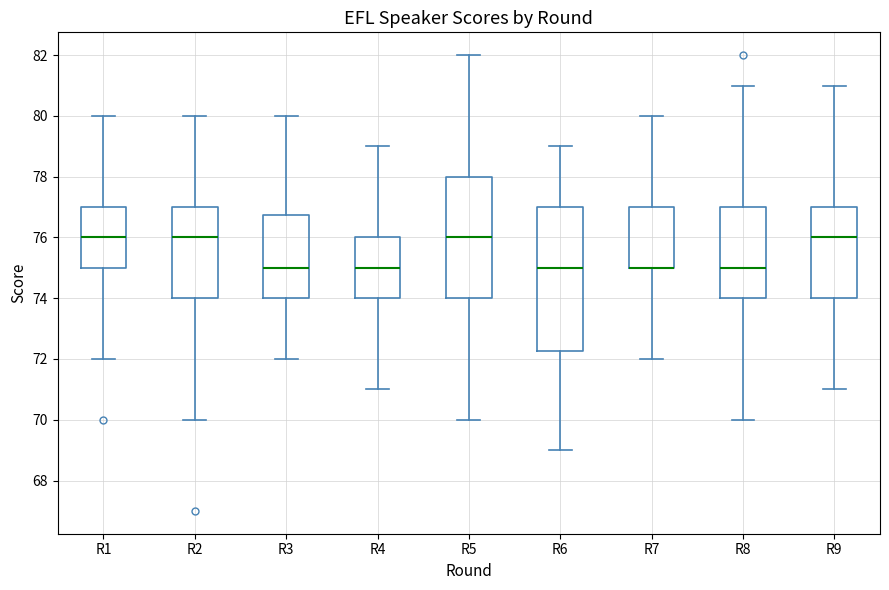

Comparing the boxes themselves (not the whiskers), which one is the tallest?

R6